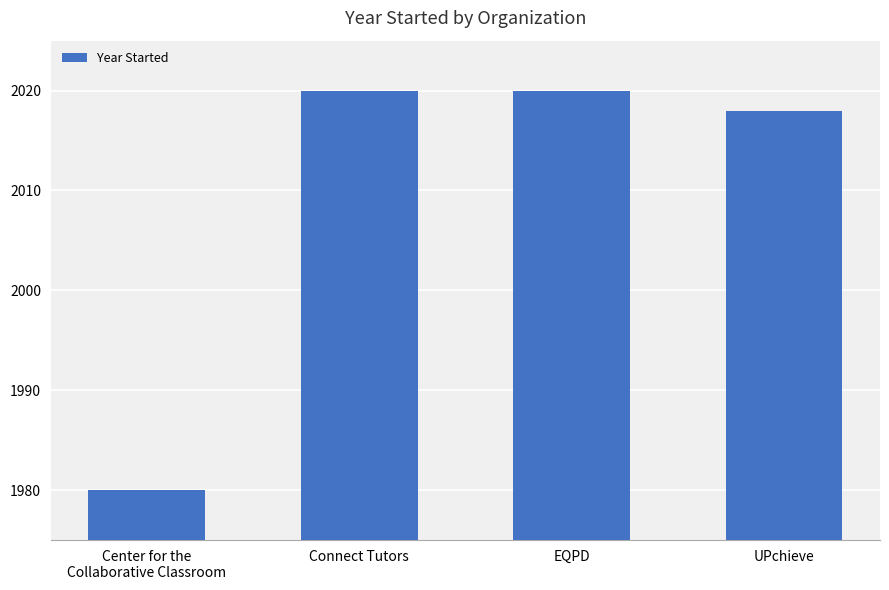

How many bars are there in total?

4